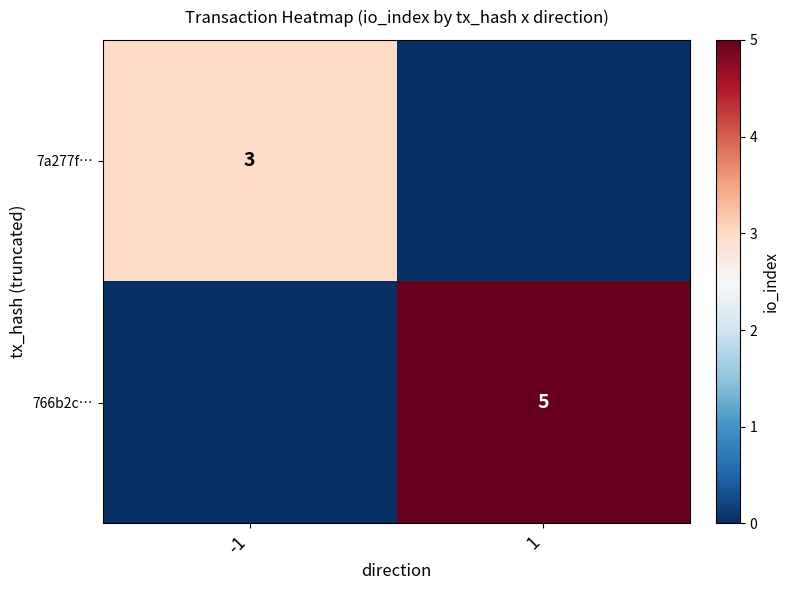

Is the value of 766b2c… at 1 greater than the value of 7a277f… at -1?

Yes